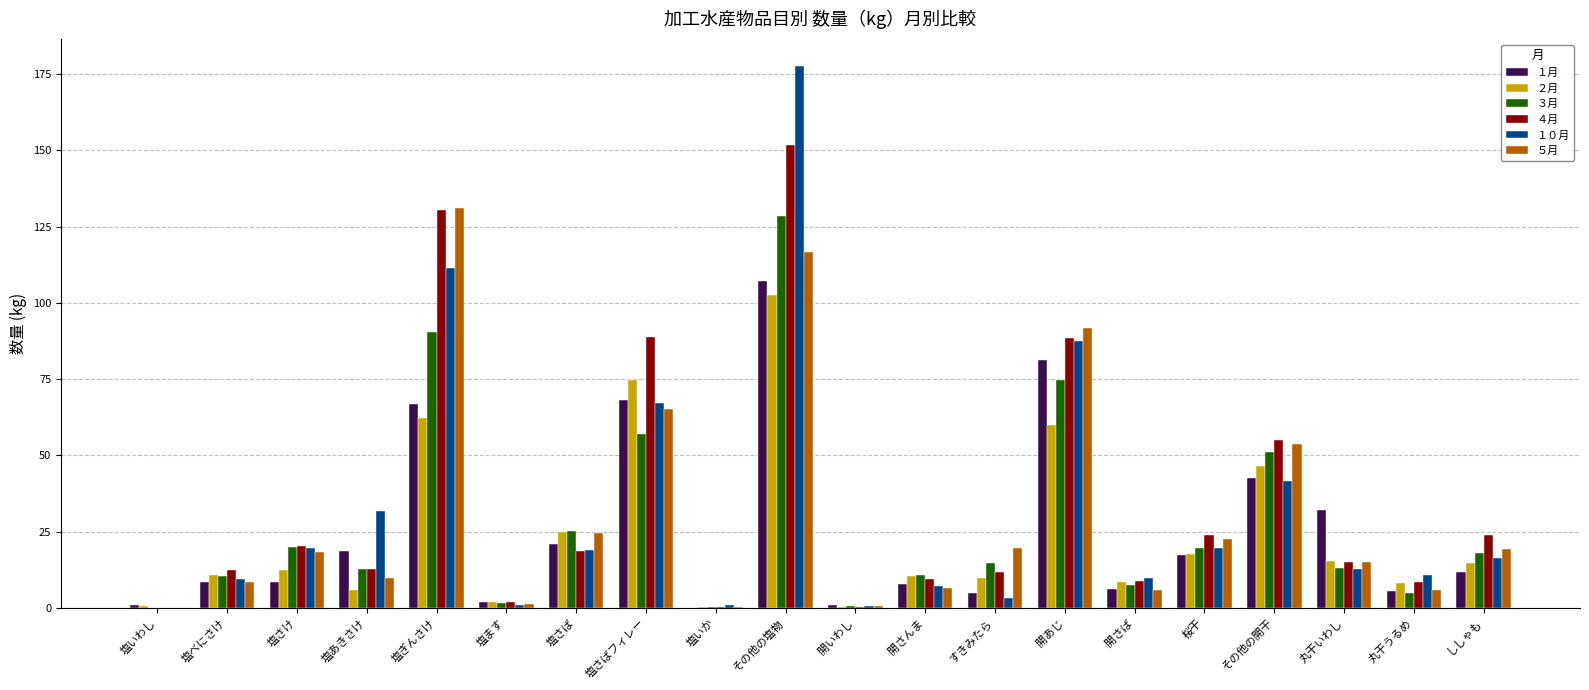

Are the bars grouped side by side (vs. stacked)?

Yes